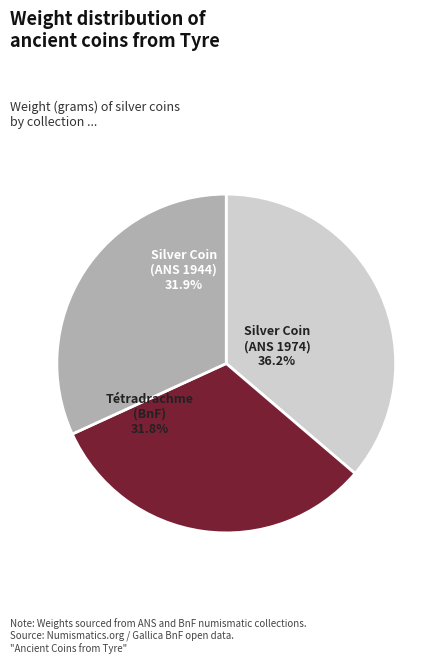

What percentage is the Silver Coin, Tyre (1974.26.5509) slice, to the nearest percent?

36%